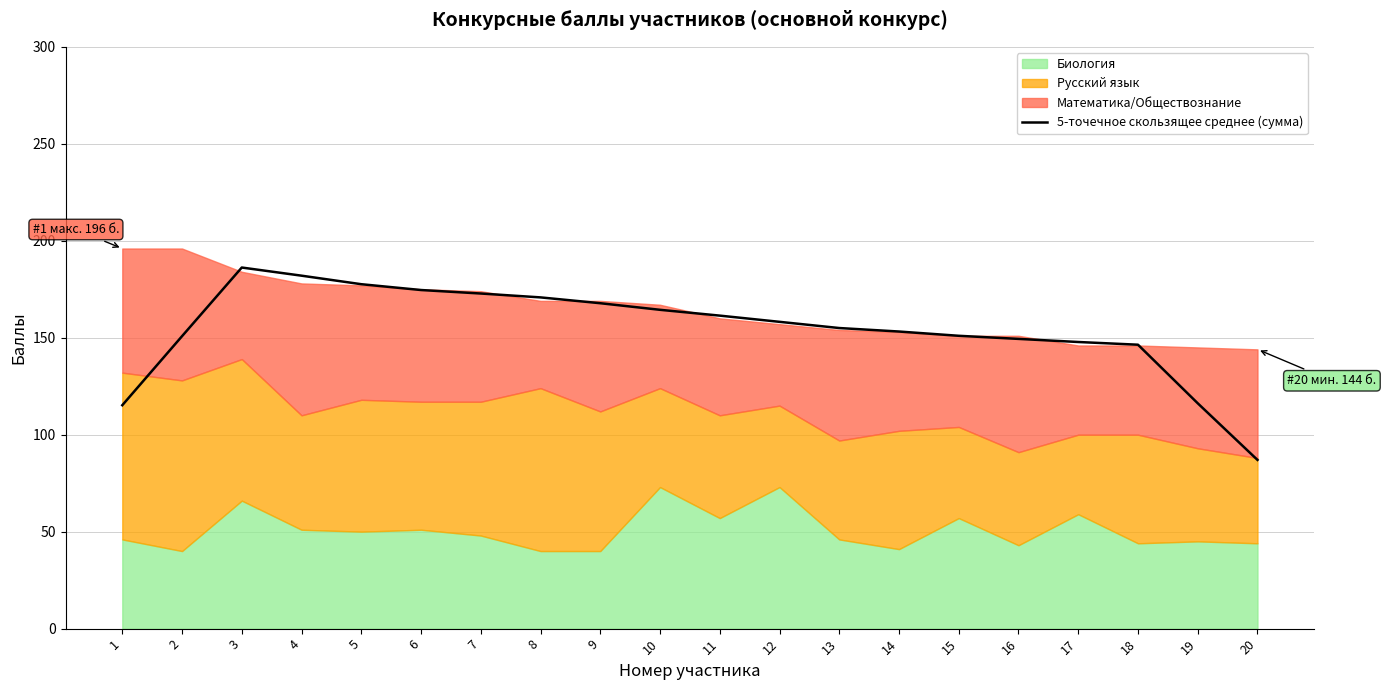

At which category does the data reach its first local peak?

3